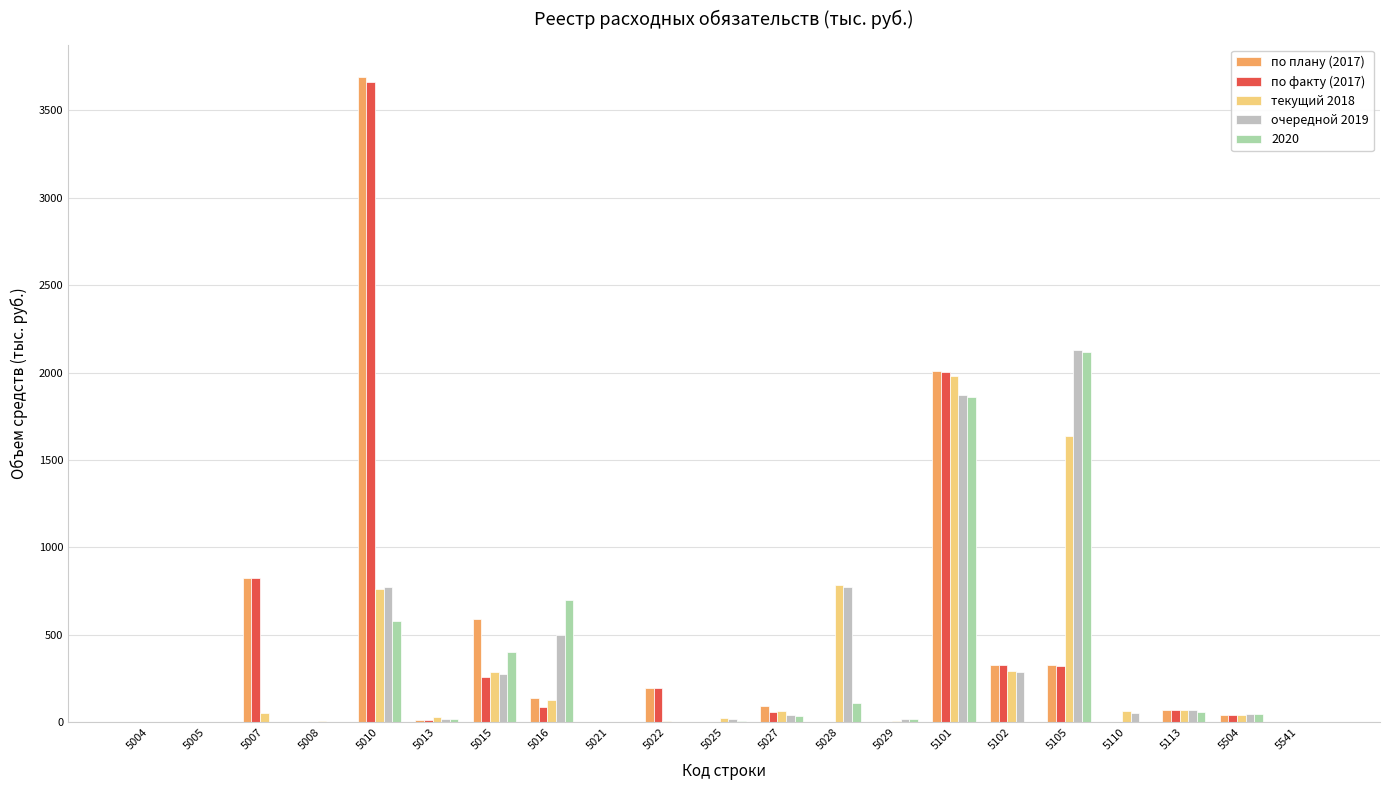

Is it true that по плану (2017) equals 1.4 at 5541?

True